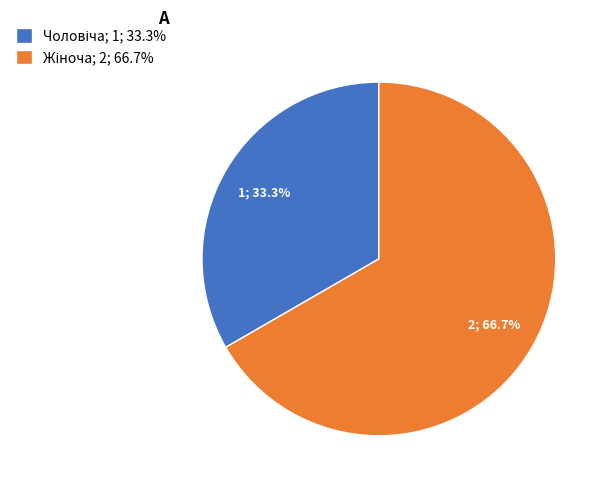

Is there a majority slice in this chart?

Yes